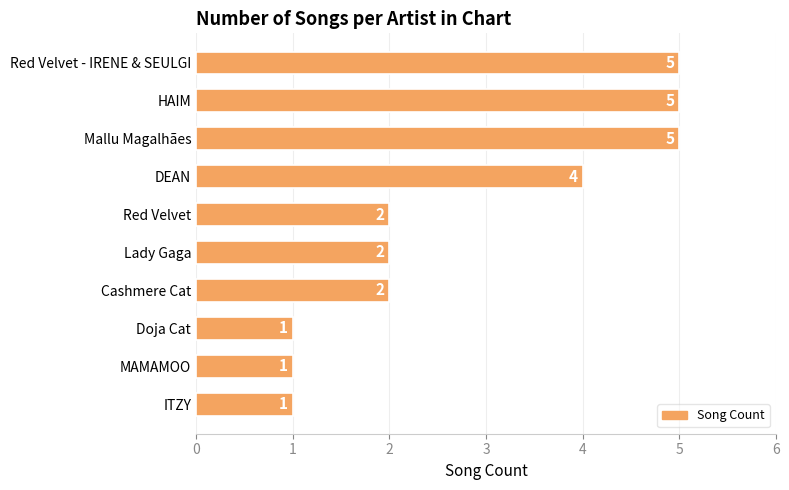

Is it true that the value at Doja Cat is 2?

False